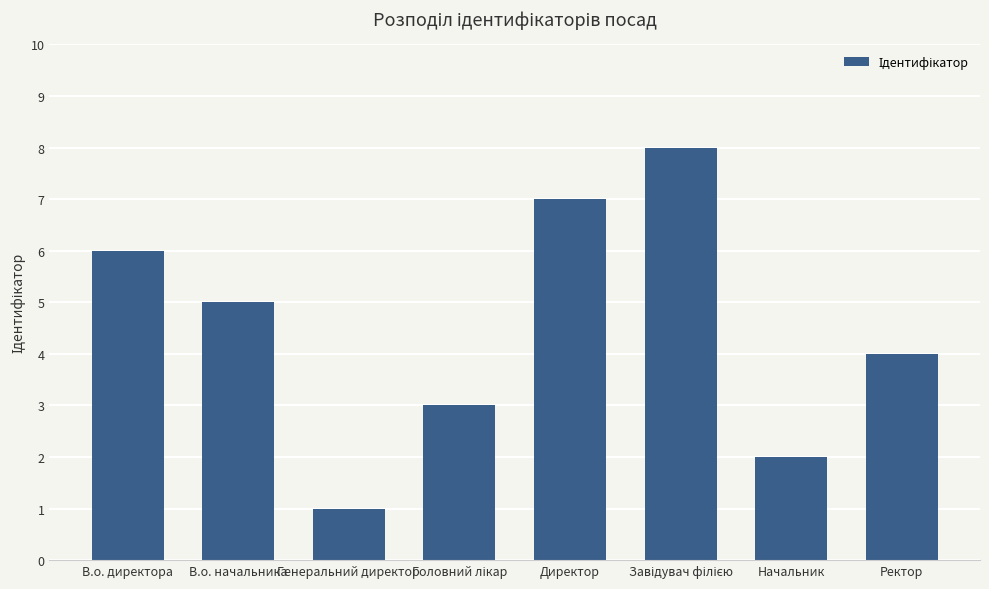

What is the minimum value shown in the chart?

1